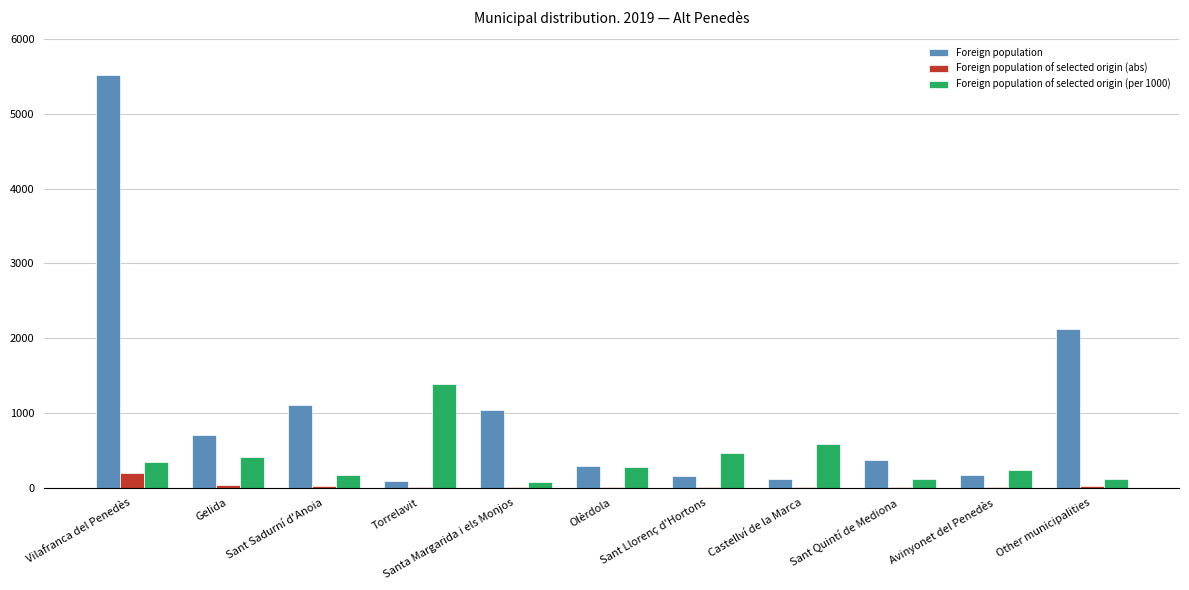

At which category is the sum across all series the highest?

Vilafranca del Penedès